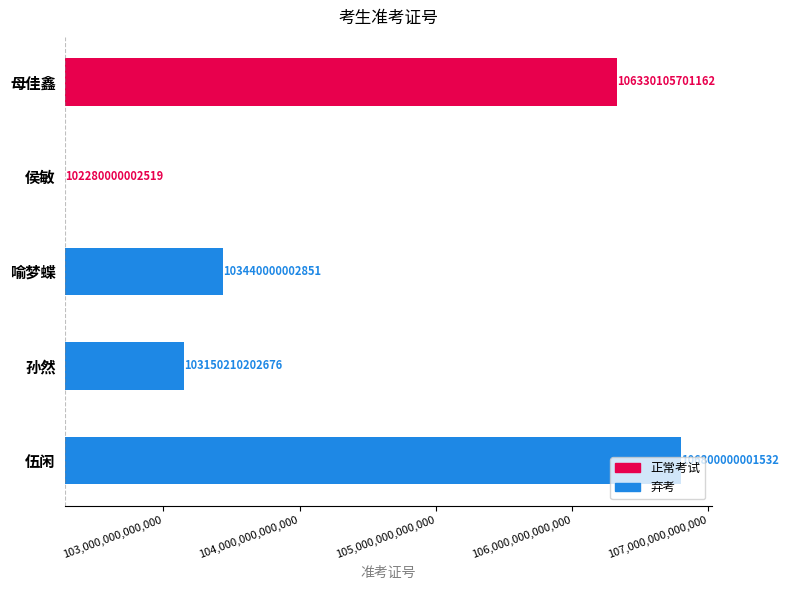

Are the bars grouped side by side (vs. stacked)?

No